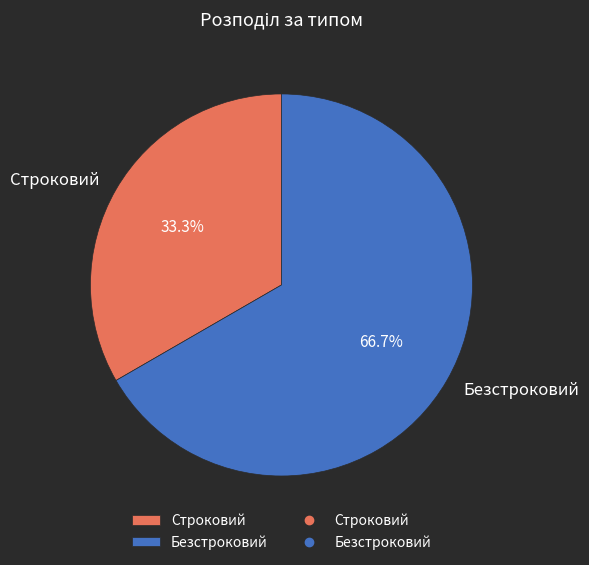

Which slice represents more than half of the pie?

Безстроковий